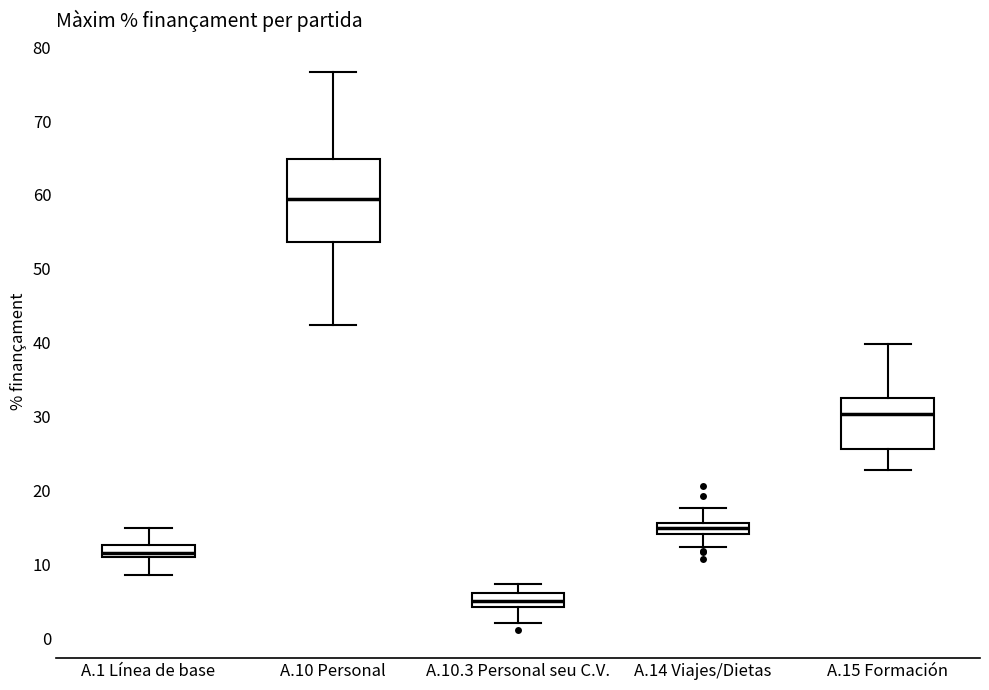

Reading left to right, read every box against the y-axis: the position of its median line, the range the box covers, and the ends of its whiskers. The values are not printed on the chart, so give them approximately, as read against the axis.

A.1 Línea de base: median 12, box 11 to 13, whiskers 9 to 15
A.10 Personal: median 59, box 54 to 65, whiskers 42 to 77
A.10.3 Personal seu C.V.: median 5, box 4 to 6, whiskers 2 to 7
A.14 Viajes/Dietas: median 15, box 14 to 16, whiskers 12 to 18
A.15 Formación: median 30, box 26 to 33, whiskers 23 to 40